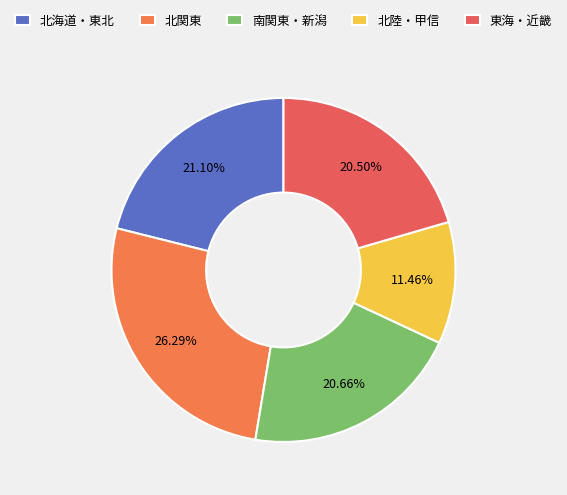

Count the number of slices in the pie.

5